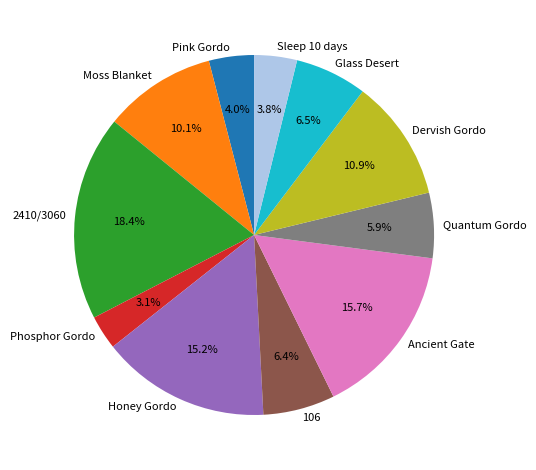

Does any single category account for the majority?

No